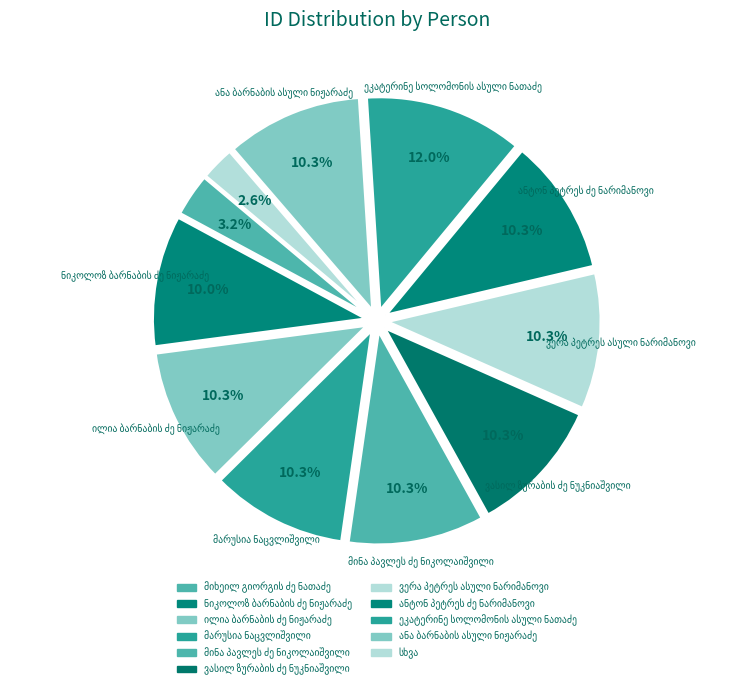

Does მიხეილ გიორგის ძე ნათაძე represent more than half of the total?

No